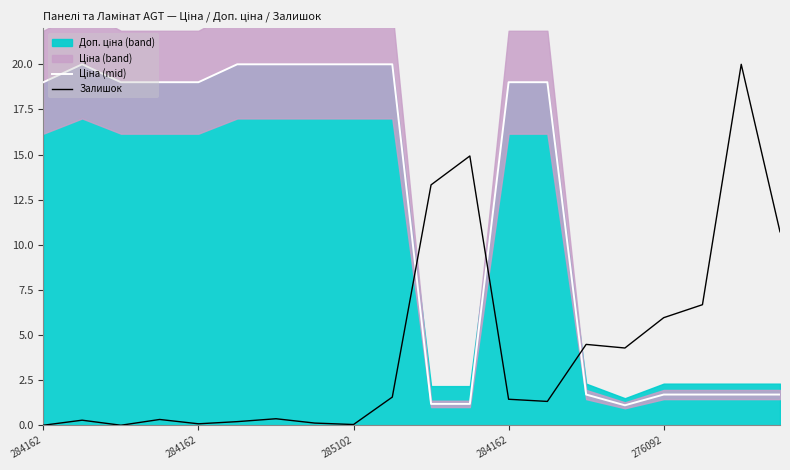

True or false: Ціна (mid) and Залишок cross at least once.

True